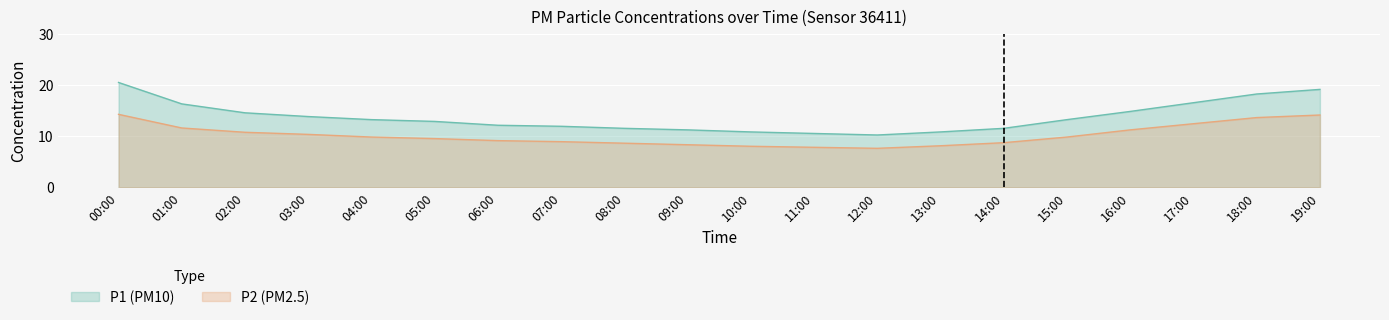

What is the sum of all P1 values?

273.4